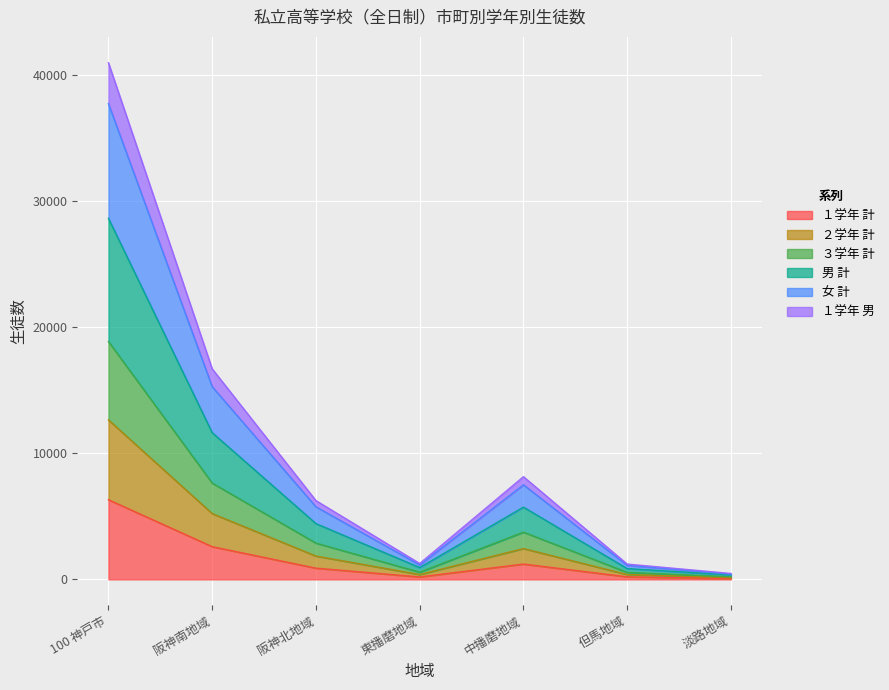

Is it true that 男 計 equals 301 at 淡路地域?

False